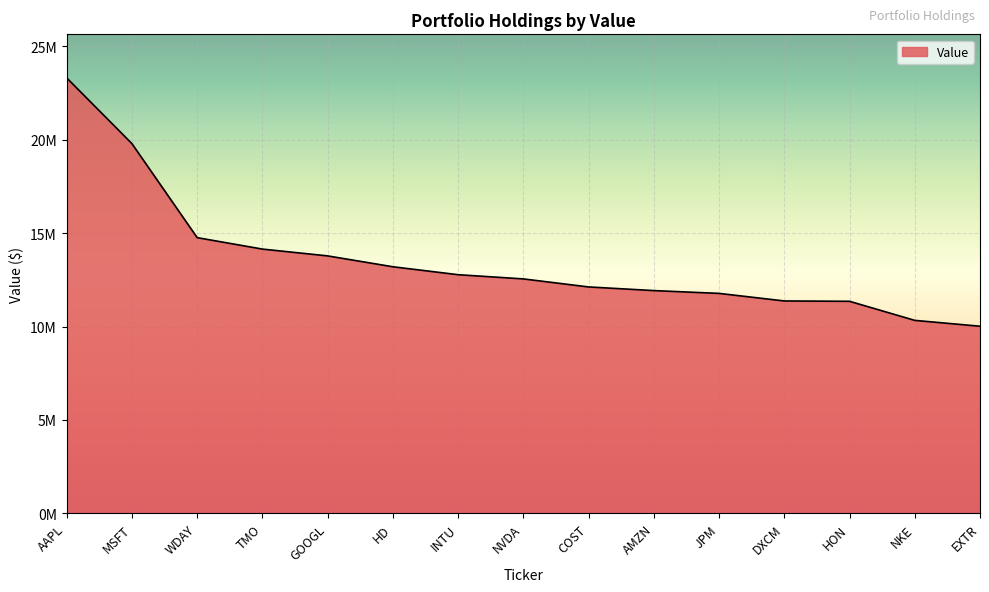

Is this an area chart (filled region under the line)?

Yes